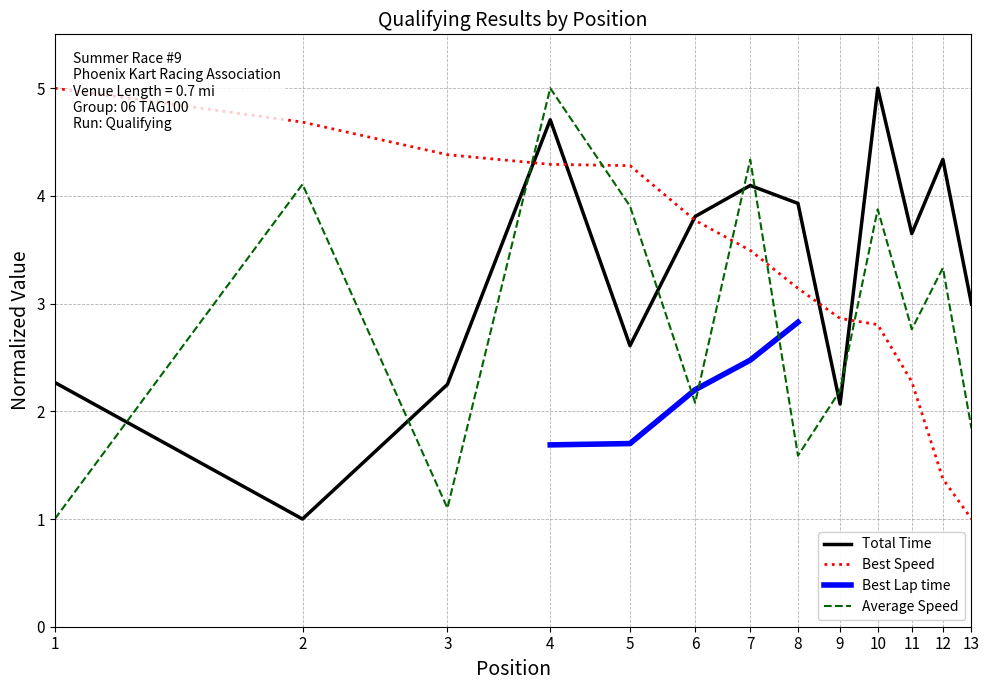

What value does the Total Time series have at 10?

5.0